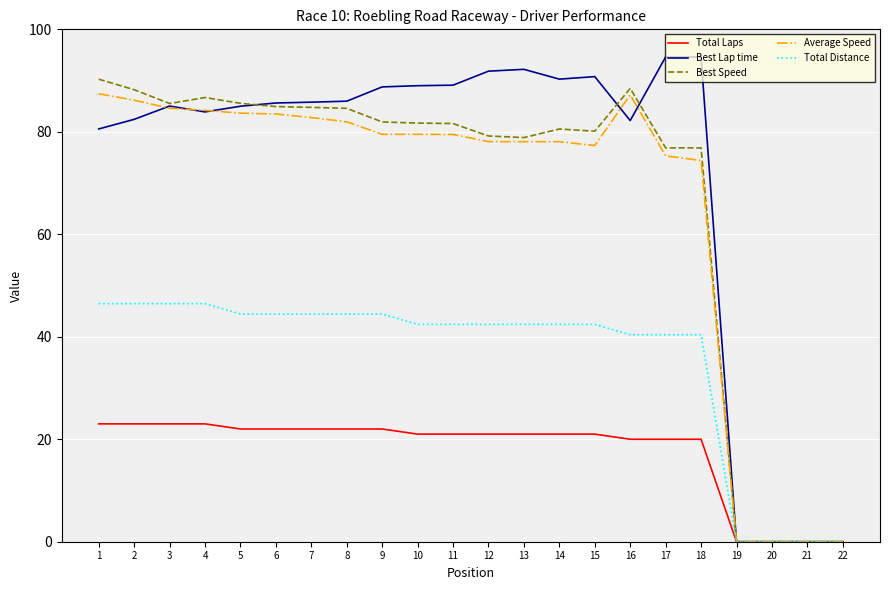

True or false: Total Distance has a value of 53.0 at 16.

False